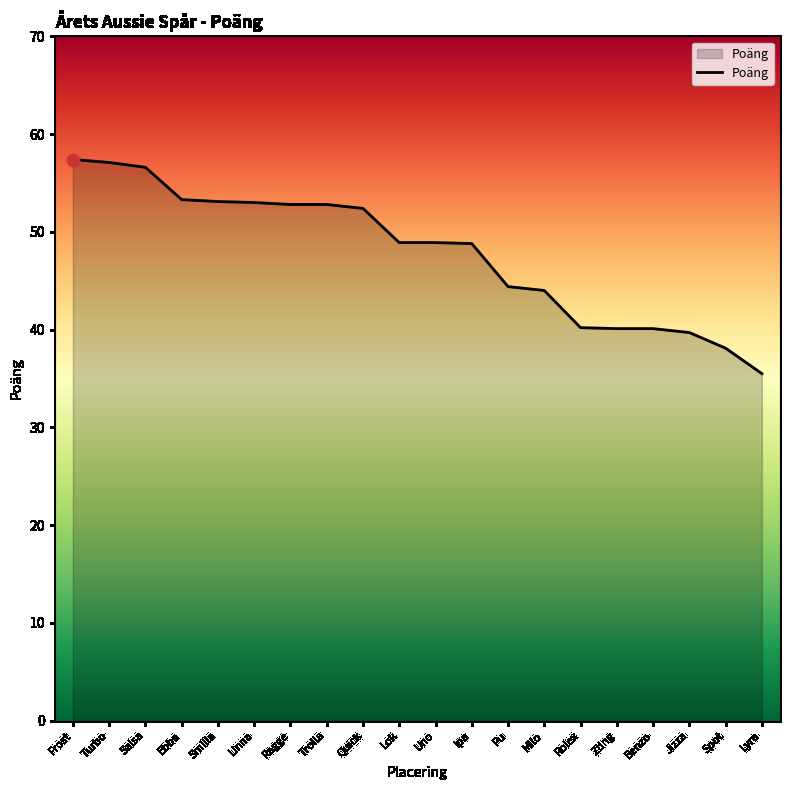

Which has a higher value, Turbo or Linna?

Turbo